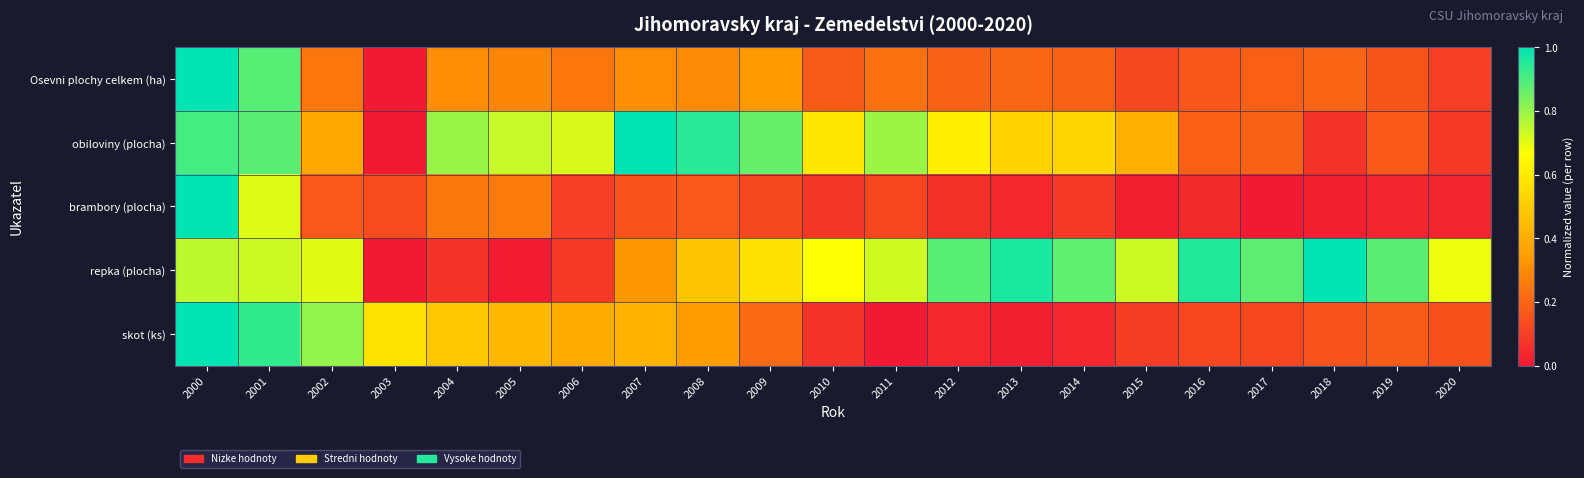

What is the total value across all series at 2011?

1.9